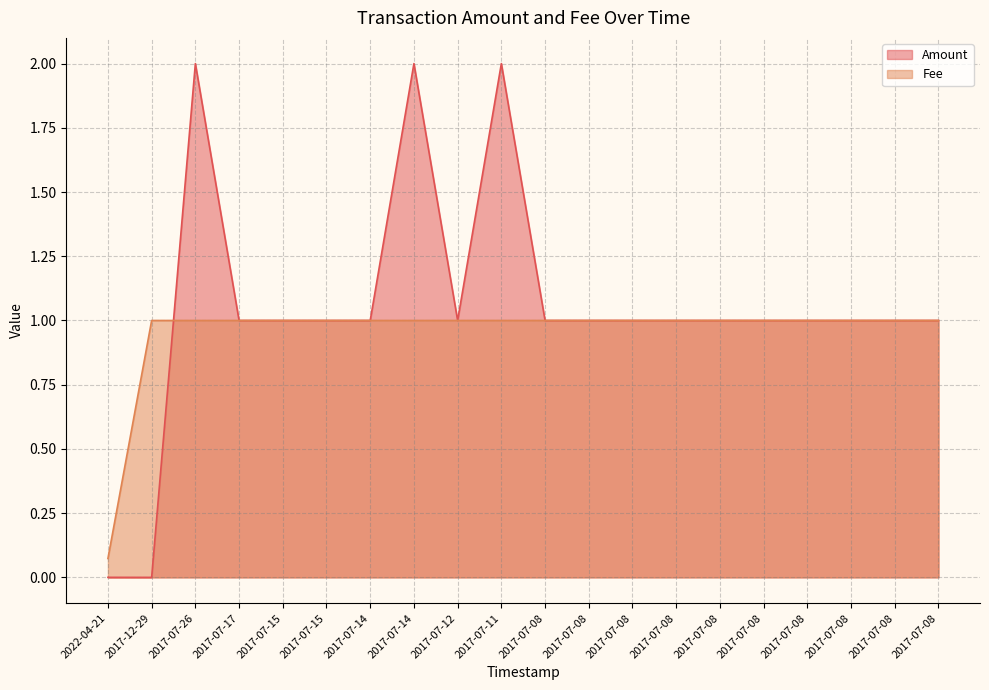

Reading left to right, transcribe all the data shown in this chart.

Amount: 2022-04-21=0.0	2017-12-29=0.0	2017-07-26=2.0	2017-07-17=1.0	2017-07-15=1.0	2017-07-15=1.0	2017-07-14=1.0	2017-07-14=2.0	2017-07-12=1.0	2017-07-11=2.0	2017-07-08=1.0	2017-07-08=1.0	2017-07-08=1.0	2017-07-08=1.0	2017-07-08=1.0	2017-07-08=1.0	2017-07-08=1.0	2017-07-08=1.0	2017-07-08=1.0	2017-07-08=1.0
Fee: 2022-04-21=0.1	2017-12-29=1.0	2017-07-26=1.0	2017-07-17=1.0	2017-07-15=1.0	2017-07-15=1.0	2017-07-14=1.0	2017-07-14=1.0	2017-07-12=1.0	2017-07-11=1.0	2017-07-08=1.0	2017-07-08=1.0	2017-07-08=1.0	2017-07-08=1.0	2017-07-08=1.0	2017-07-08=1.0	2017-07-08=1.0	2017-07-08=1.0	2017-07-08=1.0	2017-07-08=1.0